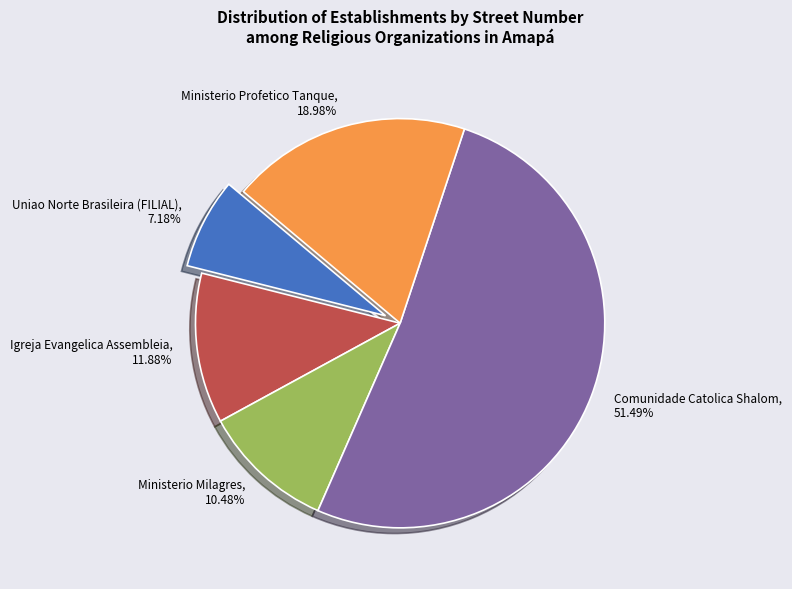

To the nearest percent, what is the difference between the Igreja Evangelica Assembleia and Comunidade Catolica Shalom slice percentages?

40%